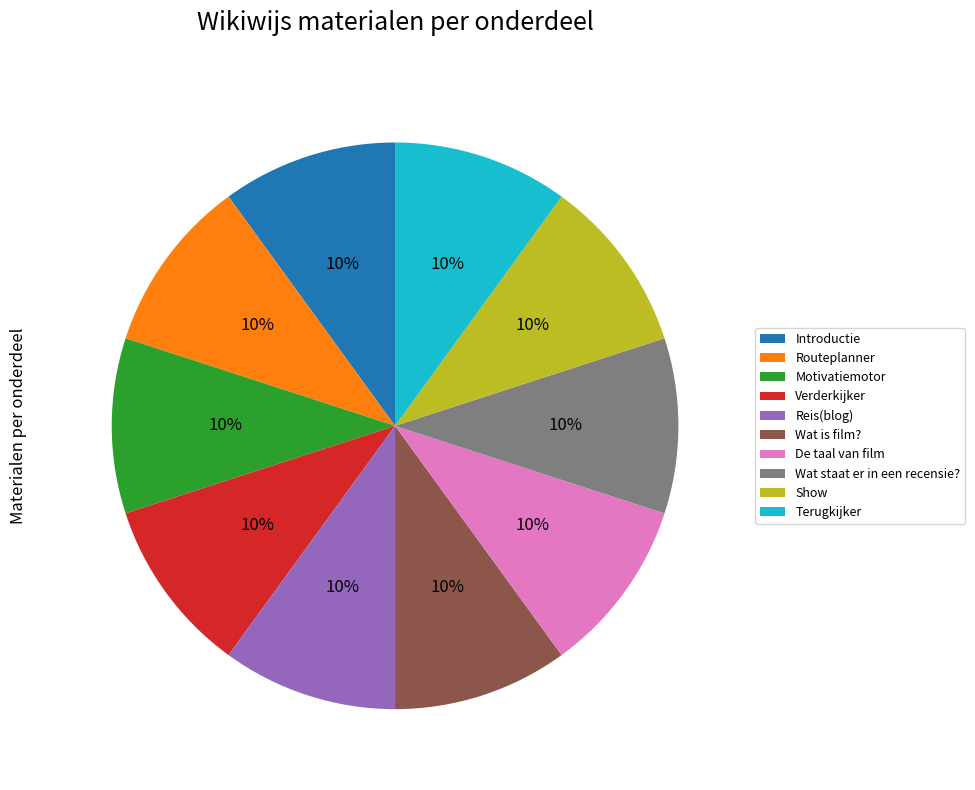

How many slices are in this pie chart?

10